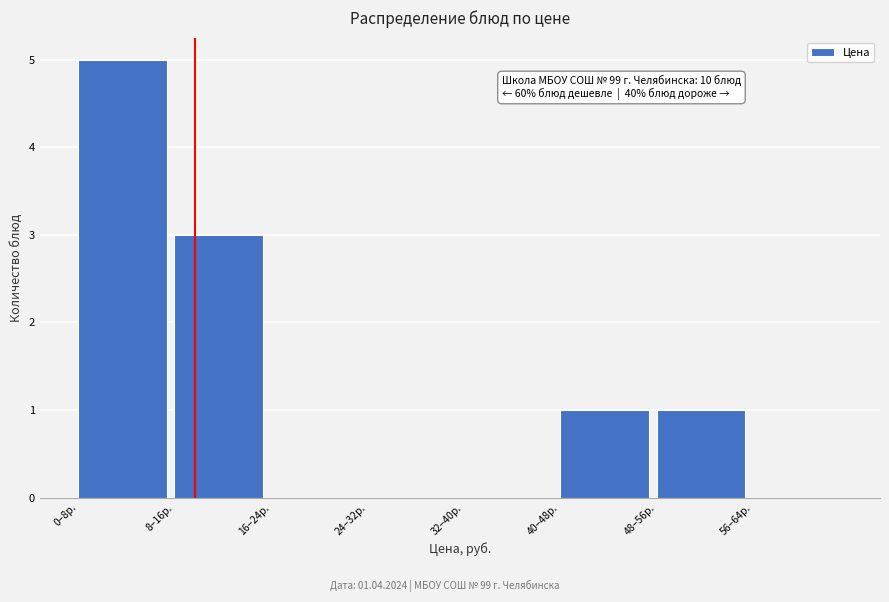

Reading left to right, list all the values displayed in this chart.

0–8р.=5	8–16р.=3	16–24р.=0	24–32р.=0	32–40р.=0	40–48р.=1	48–56р.=1	56–64р.=0